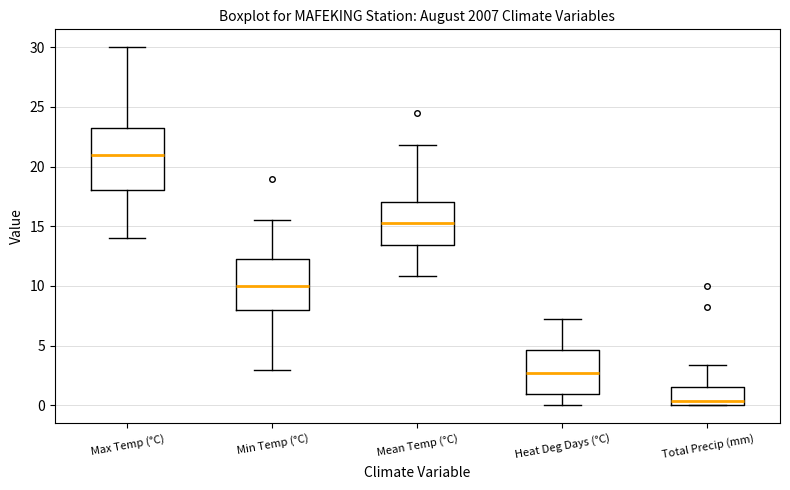

Reading left to right, transcribe this box plot: for each box, give where its median line is, the range the box spans, and where its two whiskers end, as read against the y-axis. The values are not printed on the chart, so give them approximately, as read against the axis.

Max Temp (°C): median 21.0, box 18.0 to 23.5, whiskers 14.0 to 30.0
Min Temp (°C): median 10.0, box 8.0 to 12.5, whiskers 3.0 to 15.5
Mean Temp (°C): median 15.5, box 13.5 to 17.0, whiskers 11.0 to 22.0
Heat Deg Days (°C): median 2.5, box 1.0 to 4.5, whiskers 0.0 to 7.0
Total Precip (mm): median 0.5, box 0.0 to 1.5, whiskers 0.0 to 3.5